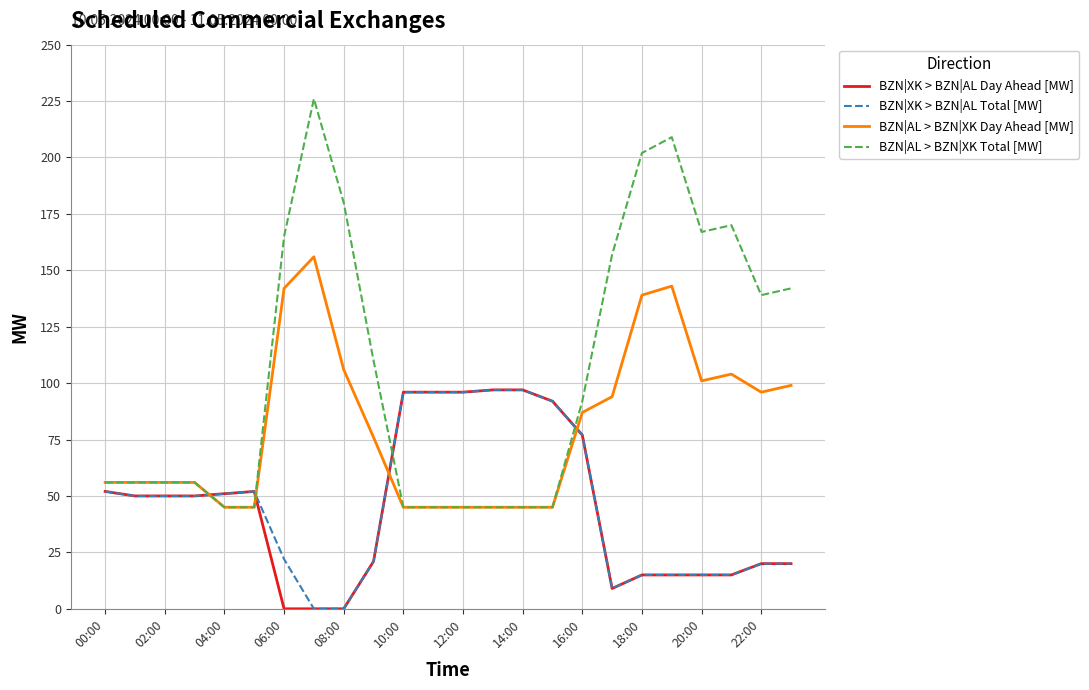

Which series has the largest total across all categories?

BZN|AL > BZN|XK Total [MW]